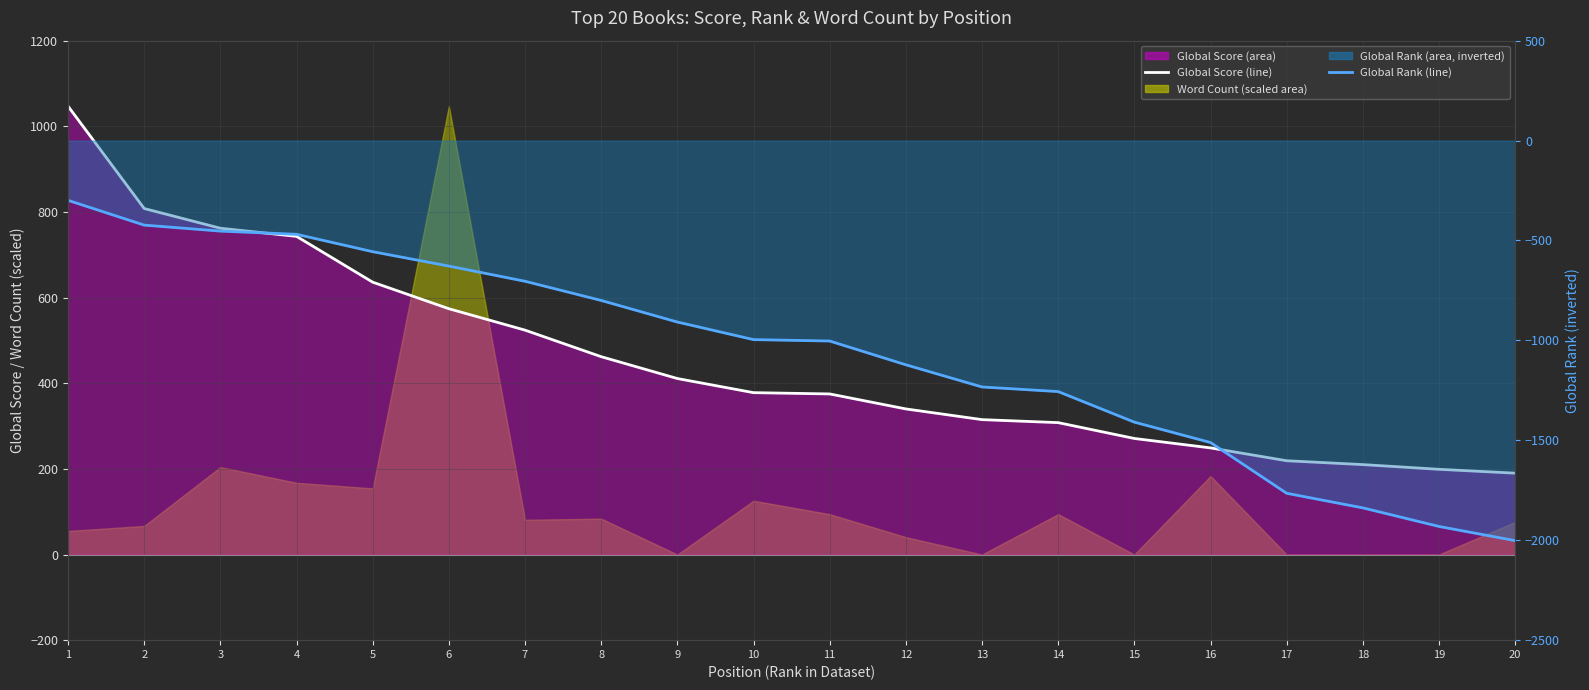

List the labels in order of Global Score (line) value, smallest first.

20, 19, 18, 17, 16, 15, 14, 13, 12, 11, 10, 9, 8, 7, 6, 5, 4, 3, 2, 1